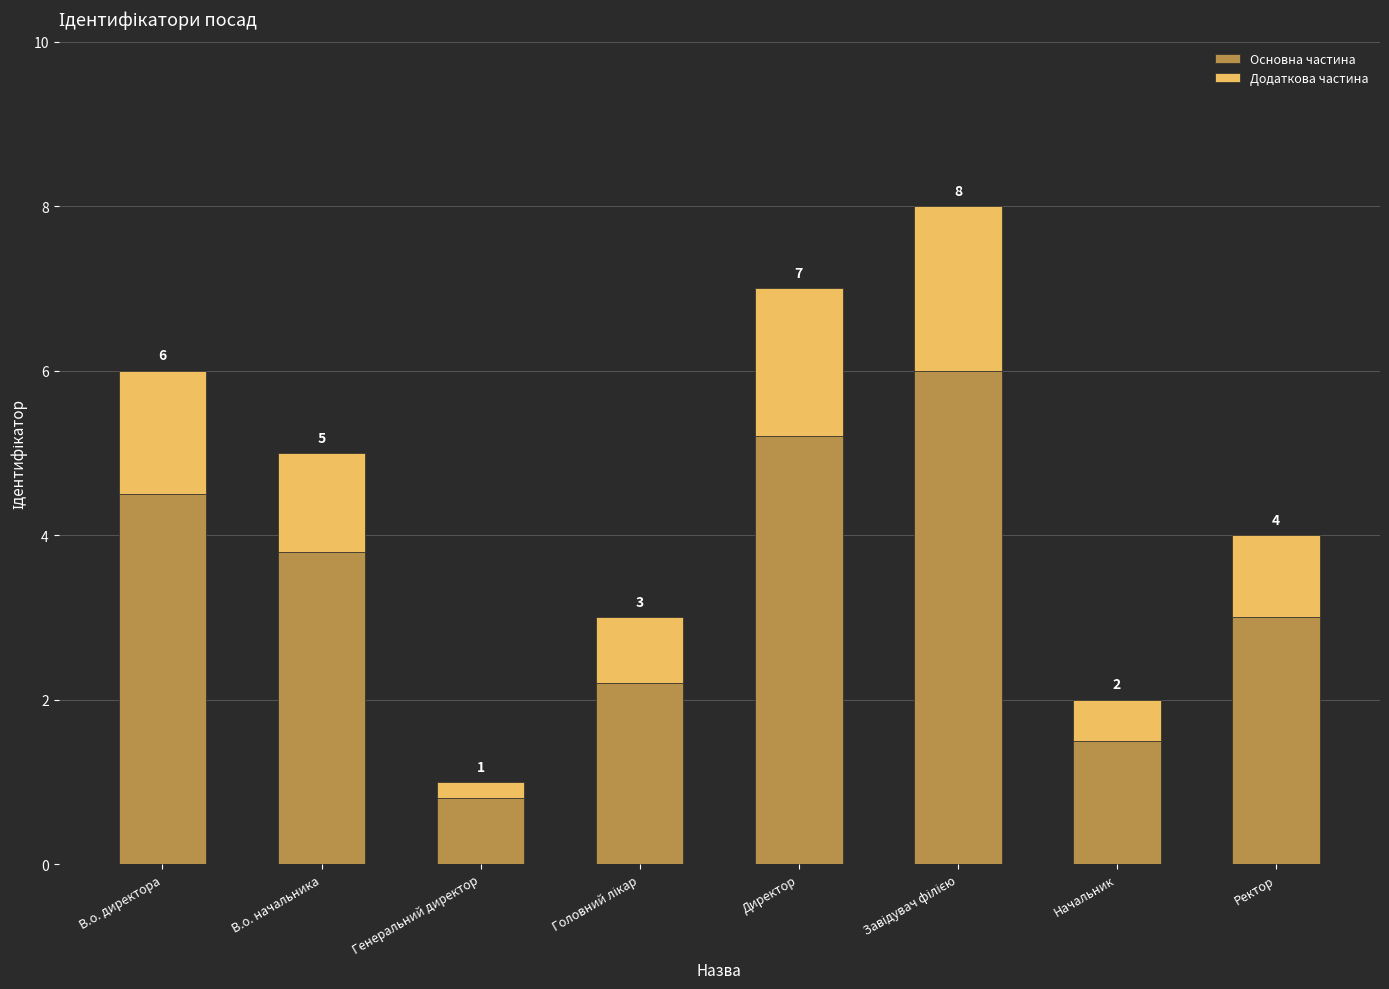

What is the sum of all Основна частина values?

27.0